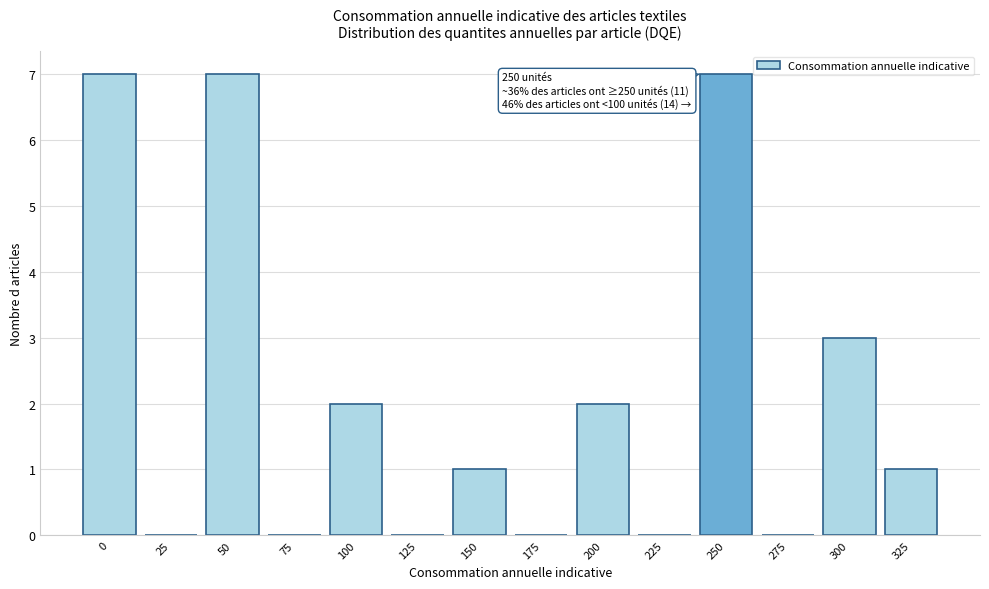

Reading right to left, list all the values displayed in this chart.

325=1	300=3	275=0	250=7	225=0	200=2	175=0	150=1	125=0	100=2	75=0	50=7	25=0	0=7